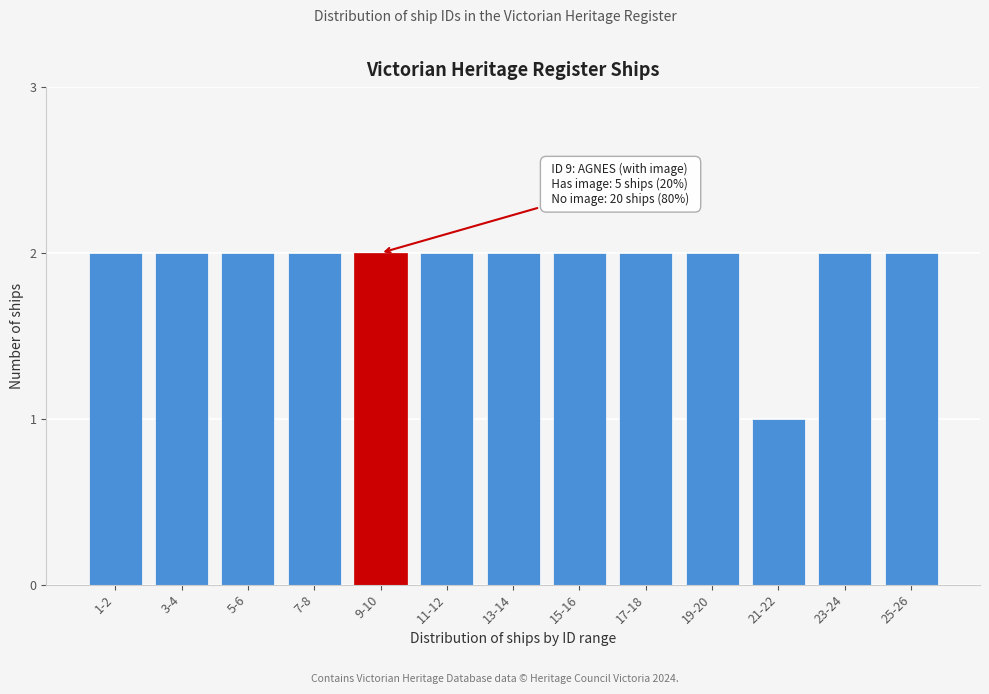

Reading right to left, list all the values displayed in this chart.

25-26=2	23-24=2	21-22=1	19-20=2	17-18=2	15-16=2	13-14=2	11-12=2	9-10=2	7-8=2	5-6=2	3-4=2	1-2=2